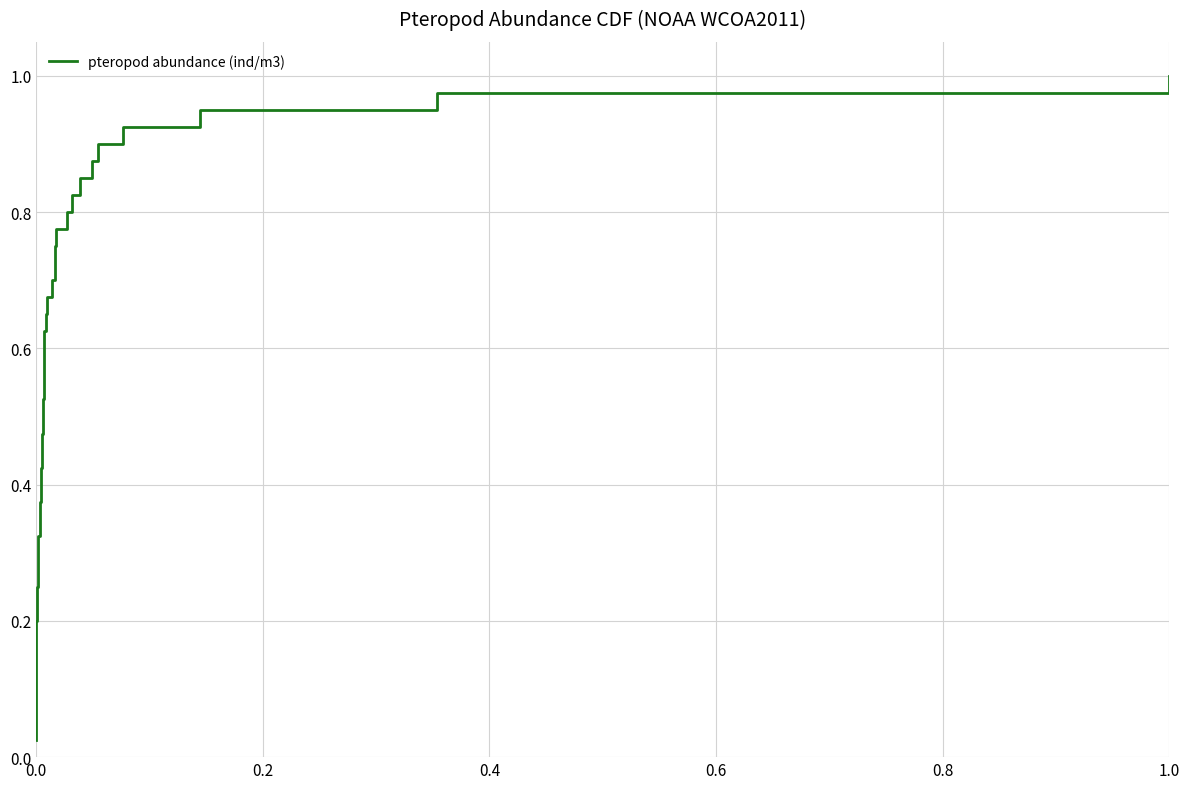

What is the difference between the second highest and minimum values?

0.9